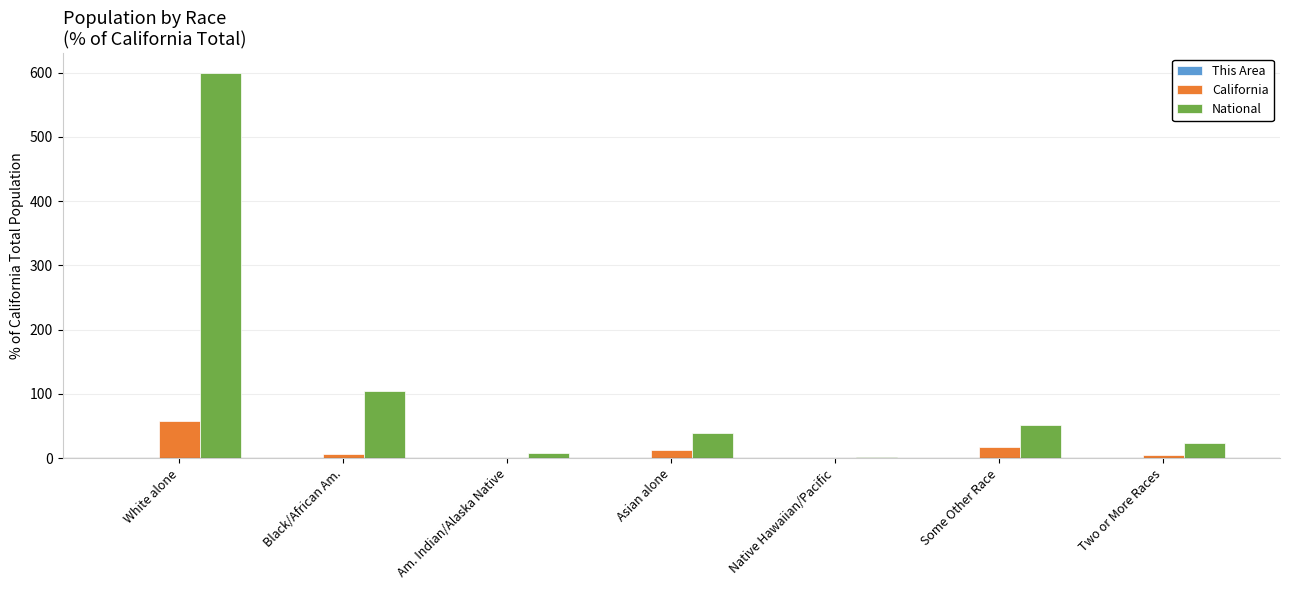

At which label does National reach its peak?

White alone